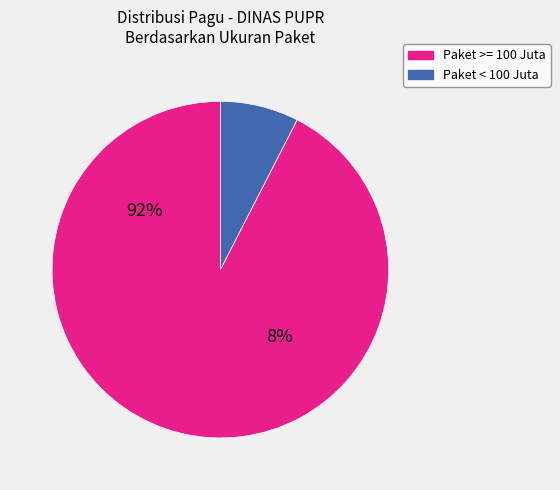

Is Penyediaan Komponen Instalasi Listrik the majority of the pie?

No